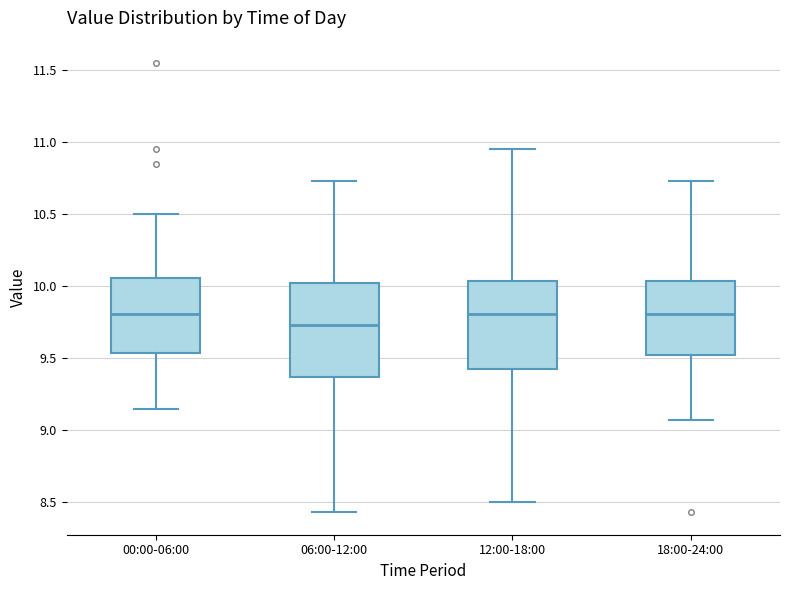

Reading left to right, read every box against the y-axis: the position of its median line, the range the box covers, and the ends of its whiskers. The values are not printed on the chart, so give them approximately, as read against the axis.

00:00-06:00: median 9.80, box 9.55 to 10.05, whiskers 9.15 to 10.50
06:00-12:00: median 9.75, box 9.35 to 10.00, whiskers 8.45 to 10.75
12:00-18:00: median 9.80, box 9.40 to 10.05, whiskers 8.50 to 10.95
18:00-24:00: median 9.80, box 9.50 to 10.05, whiskers 9.05 to 10.75